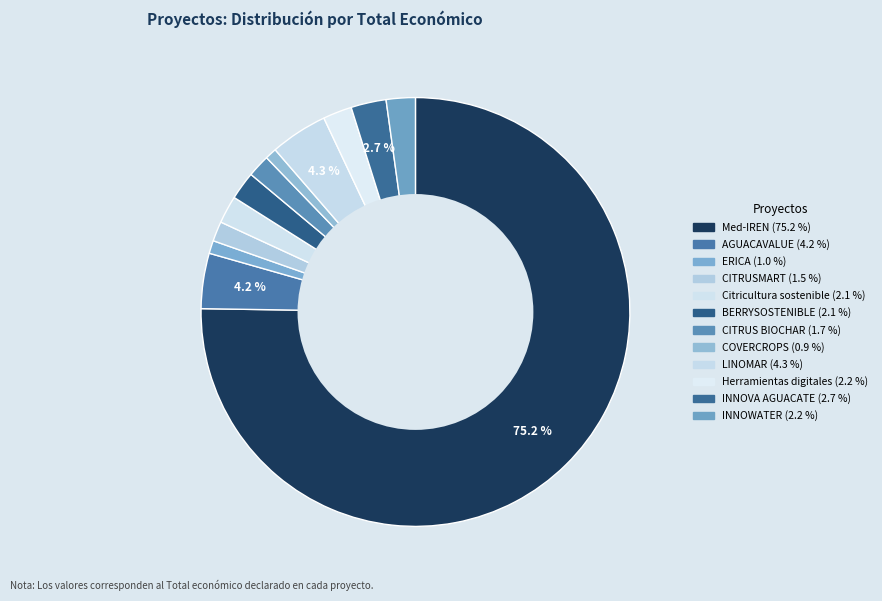

How many slices are in this pie chart?

12